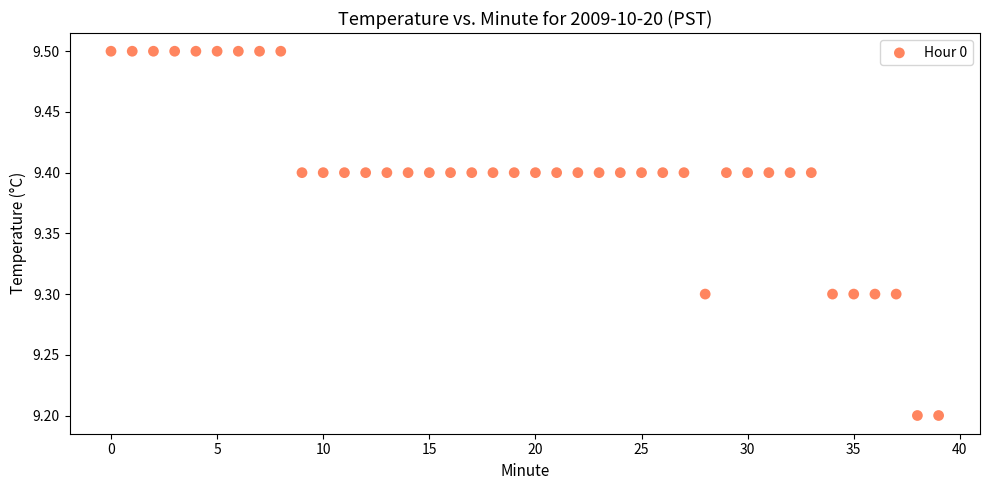

What is the range of Y values (max minus min)?

0.3